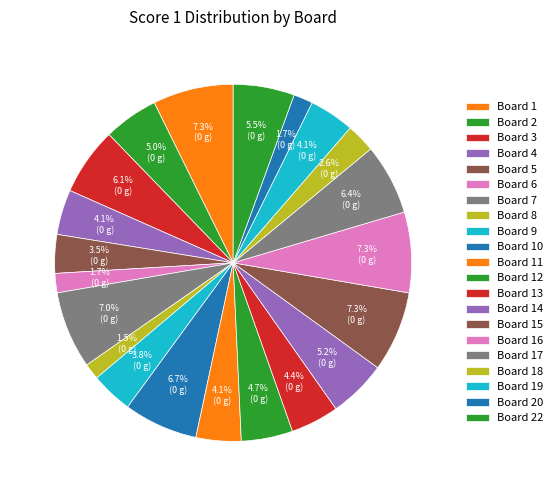

Do Board 15 and Board 19 together represent more than half of the pie?

No